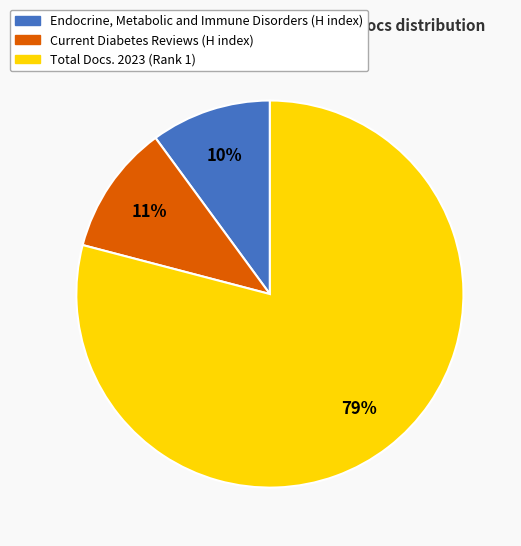

To the nearest percent, what is the difference between the largest and smallest slice percentages?

69%